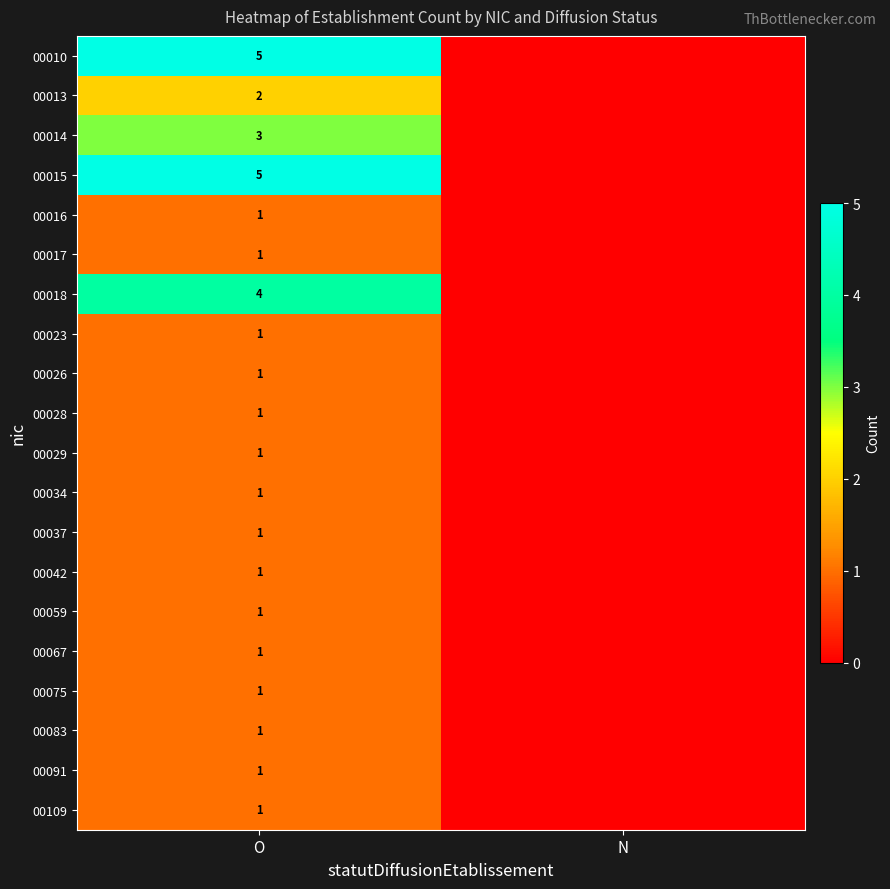

Which category has the highest value across all series?

O